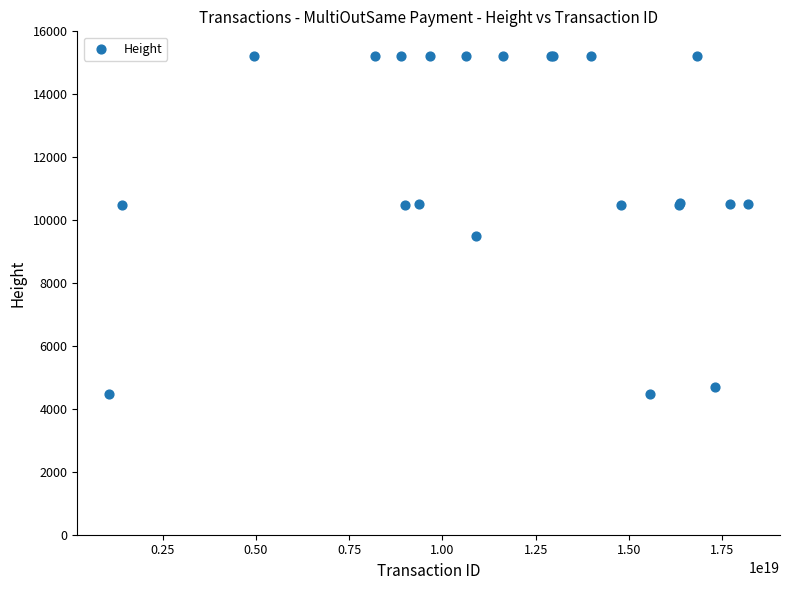

What Y value in the scatter plot is closest to 9843?

9493